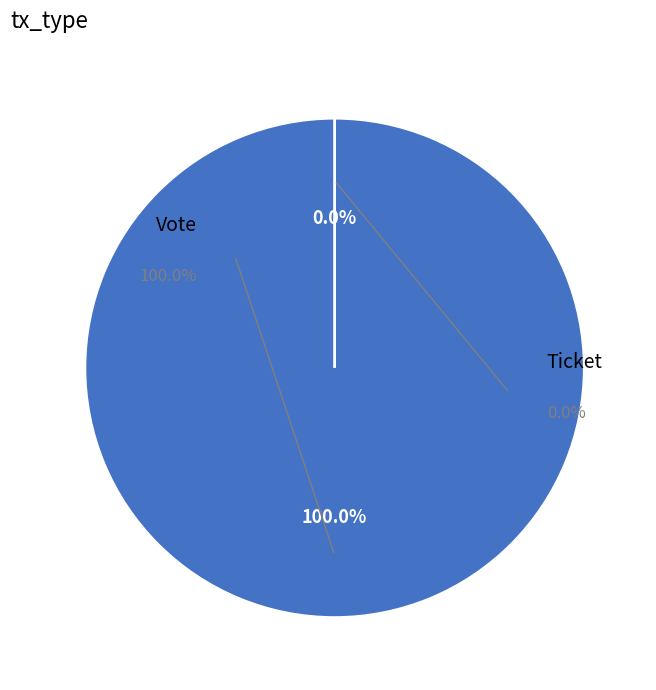

How many slices are in this pie chart?

2